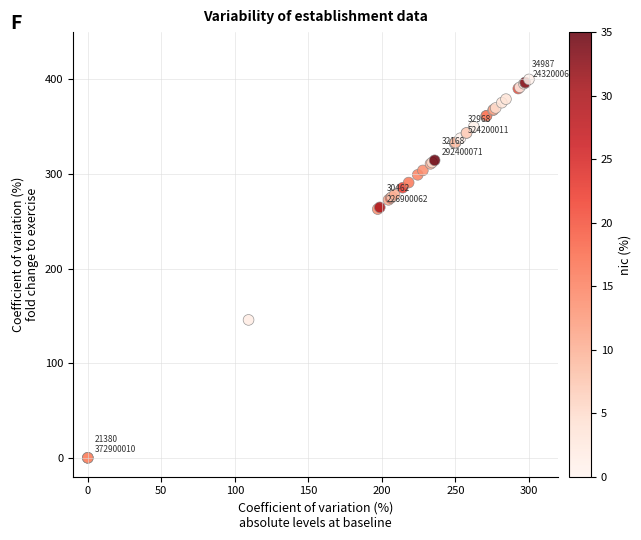

What Y value in the scatter plot is closest to 200?

145.8